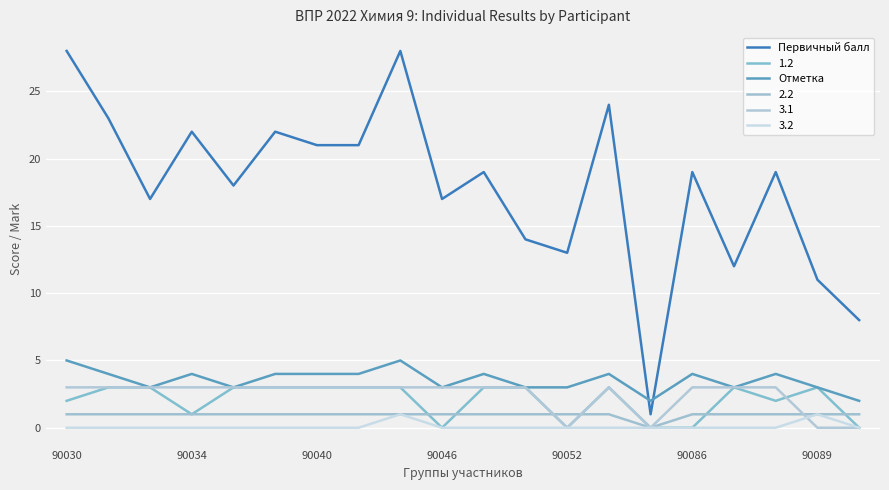

At how many categories does at least one series exceed 20?

8